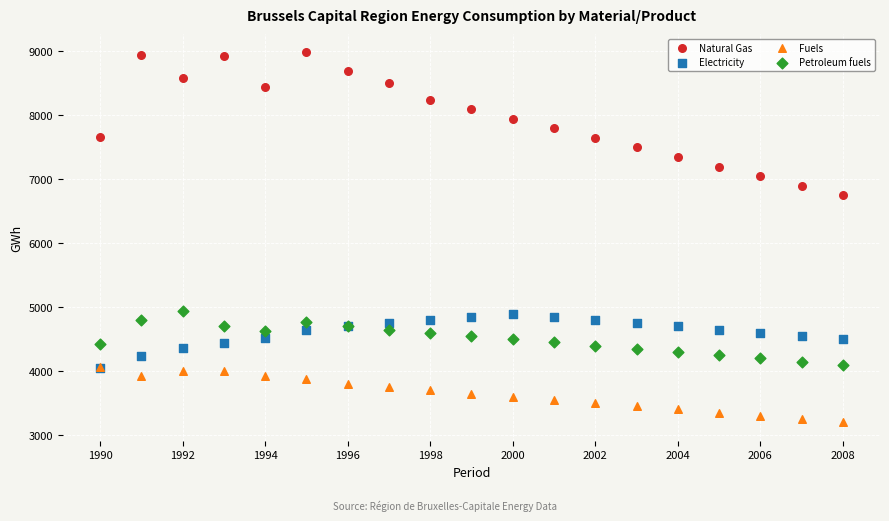

What are all the series names shown in the legend?

Natural Gas, Electricity, Fuels, Petroleum fuels